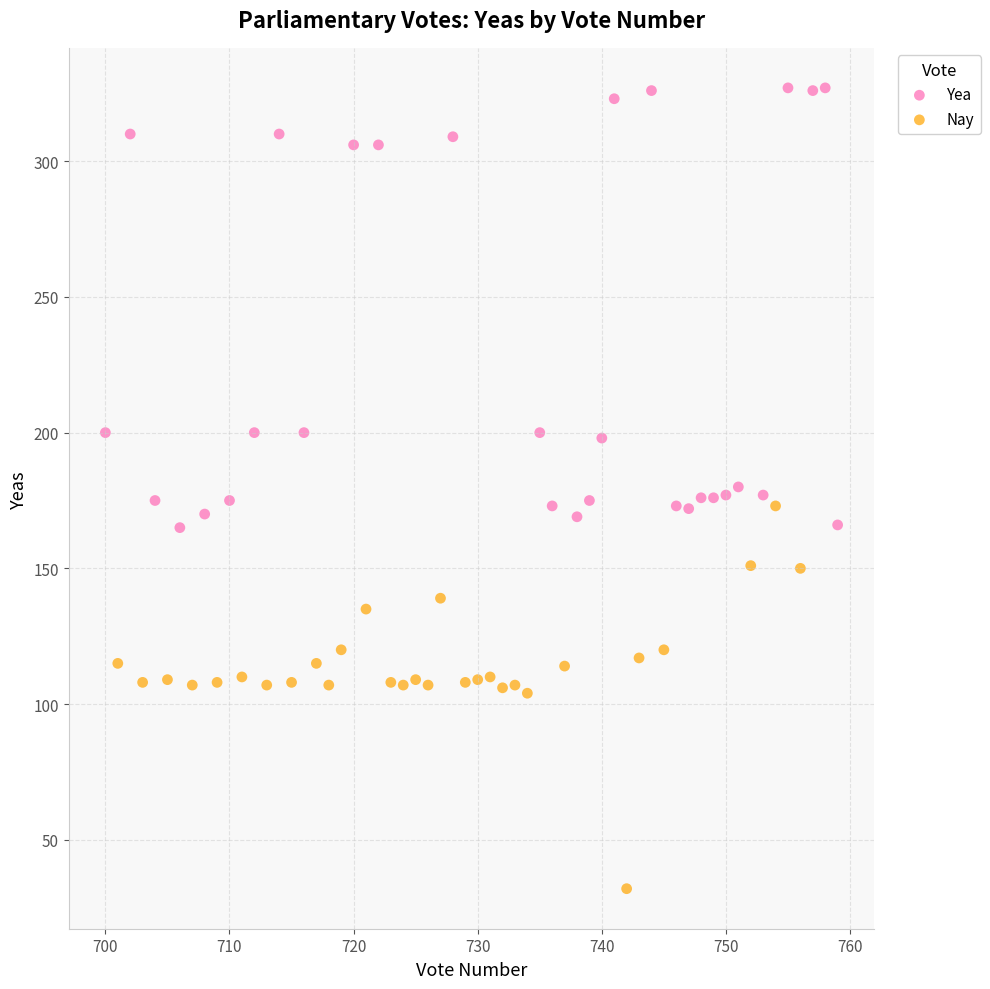

Which series reaches the maximum Y coordinate?

Yea